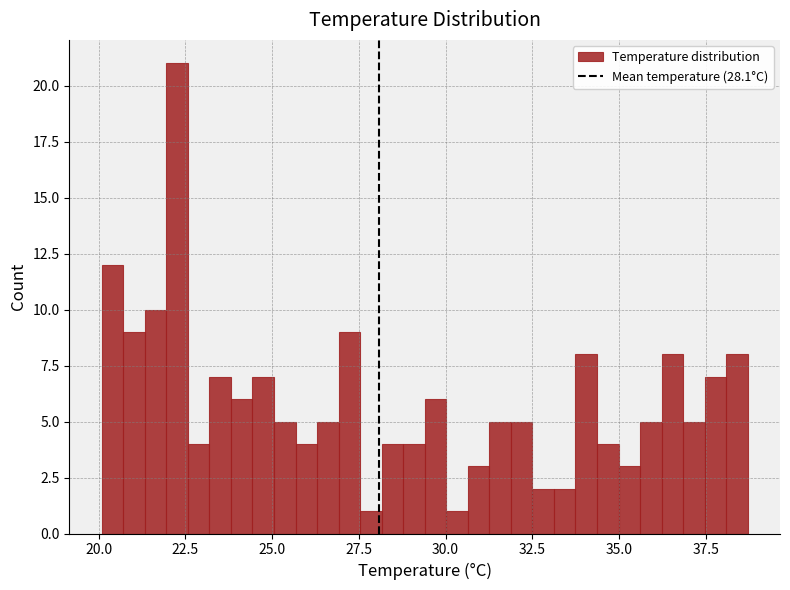

Read against the x-axis, roughly where is the centre of the tallest bar?

22.5